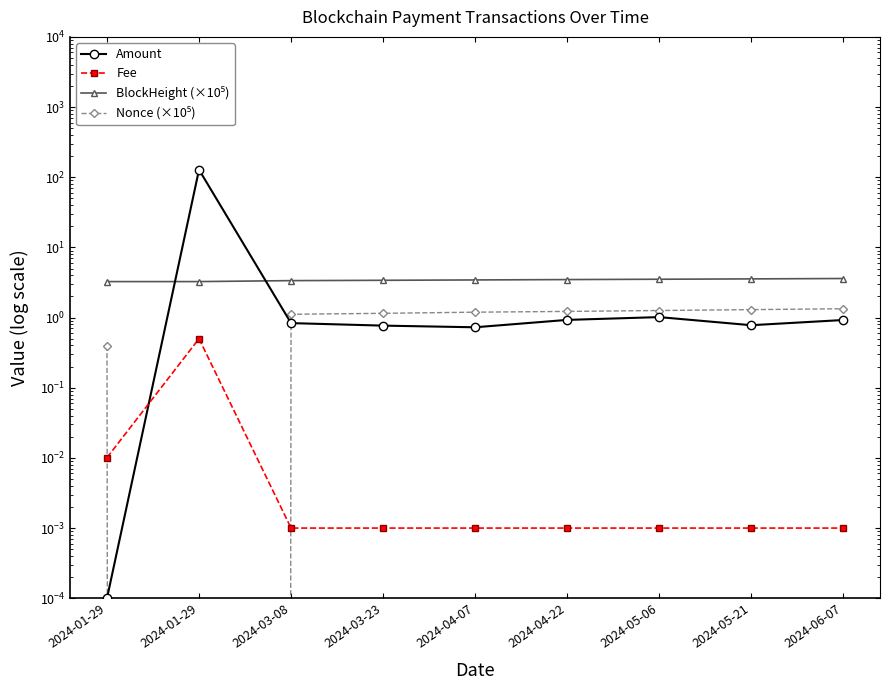

True or false: BlockHeight (×10⁵) has more than 1 interior local peaks.

False